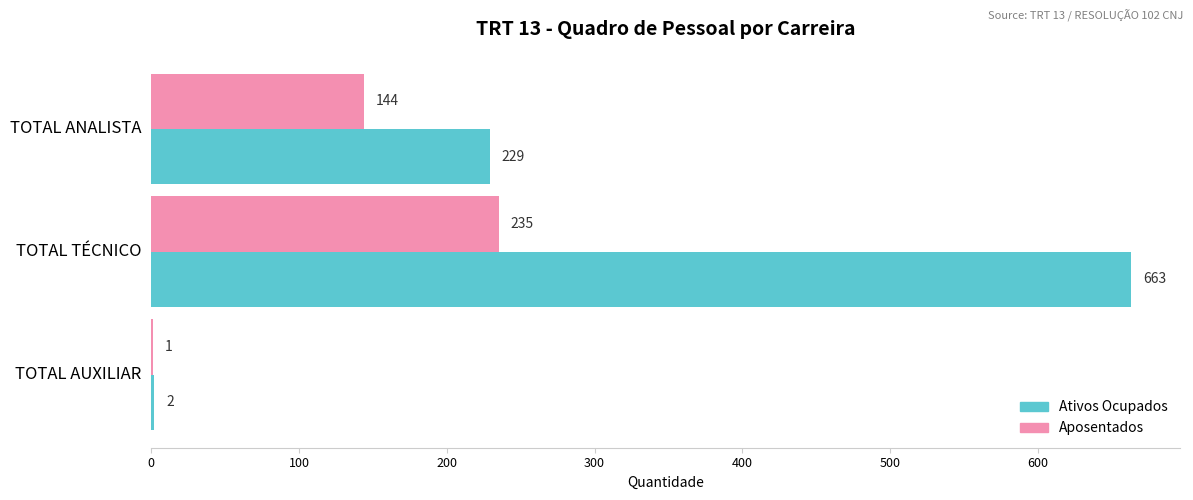

What is the sum of the Aposentados values at TOTAL AUXILIAR and TOTAL ANALISTA?

145